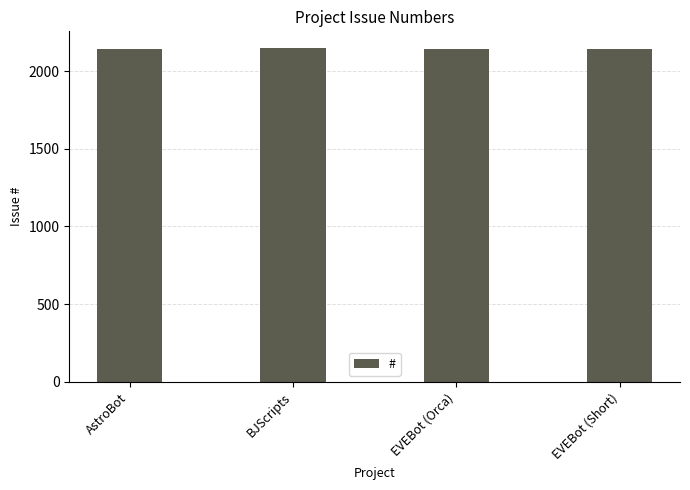

What position from the right is BJScripts?

3